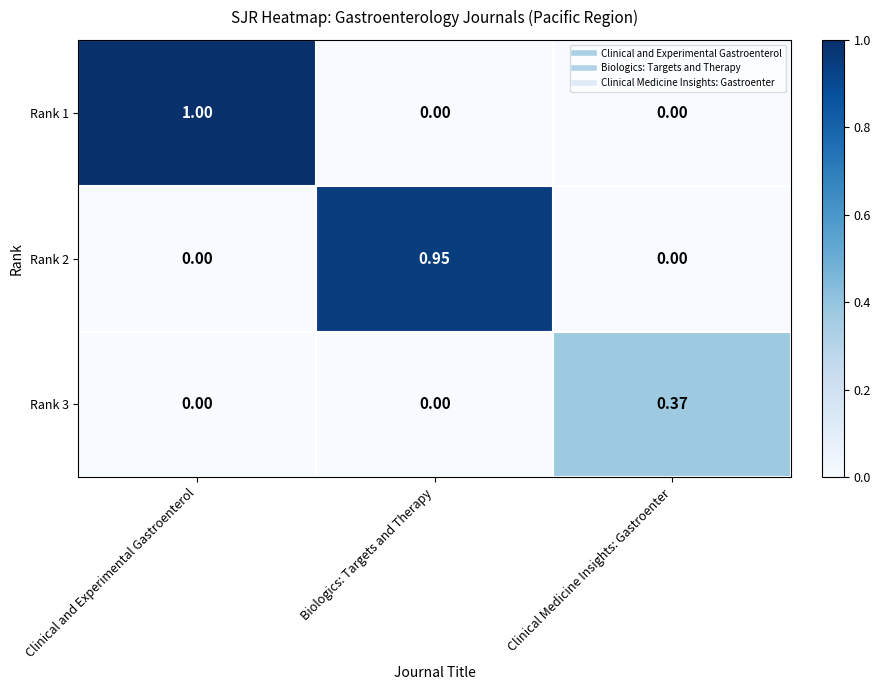

Rank the series by their maximum value, from lowest to highest.

Rank 3, Rank 2, Rank 1